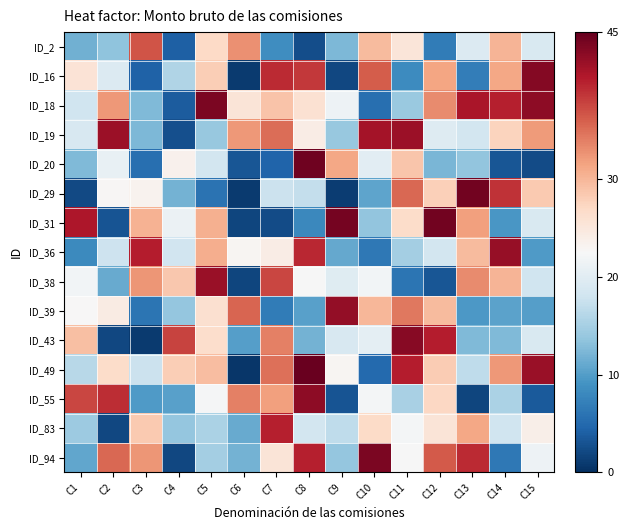

What is the spread (max minus min) of values at C12?

41.0